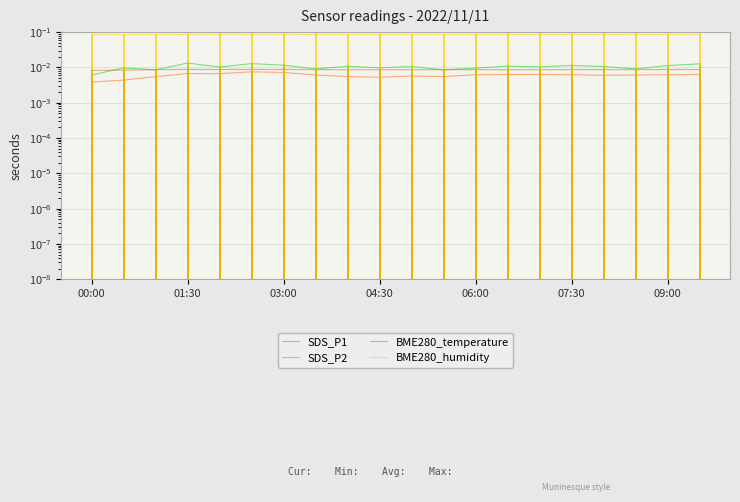

How many interior local peaks does the BME280_temperature series have?

2